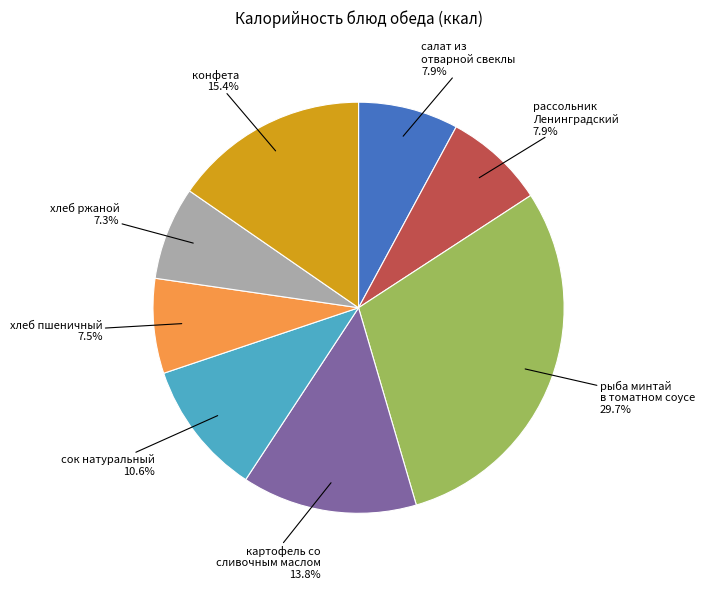

How much of the chart is everything except салат из отварной свеклы?

92.1%